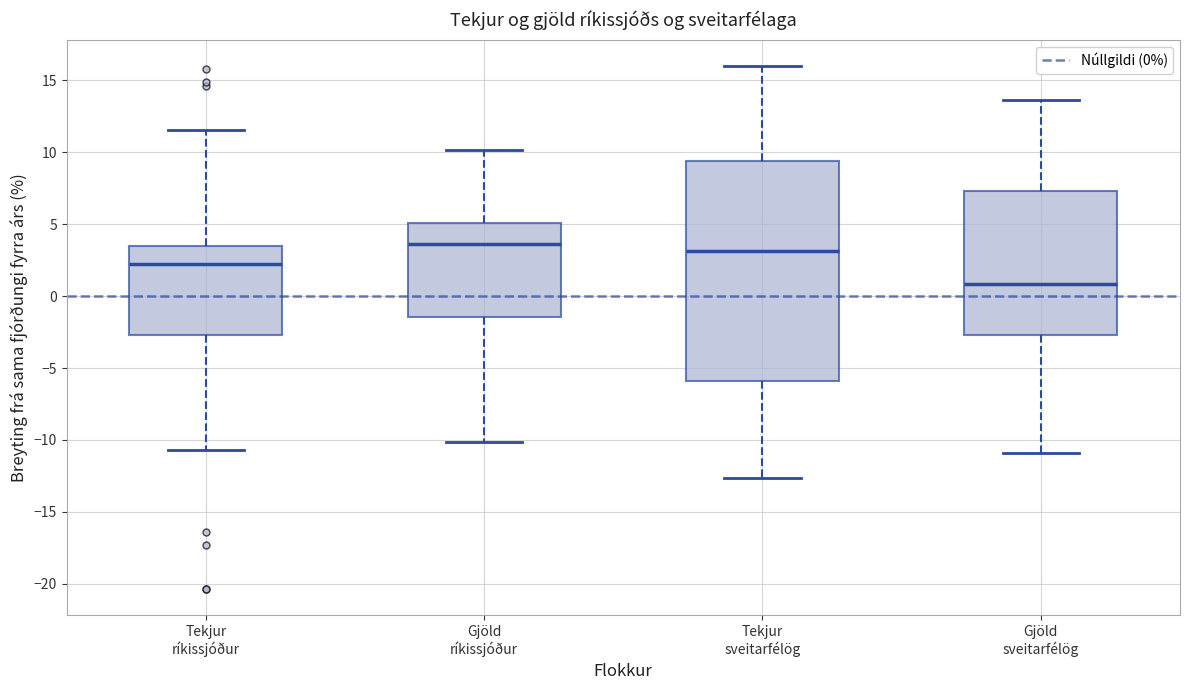

Which box's median line is the highest?

Gjöld ríkissjóður